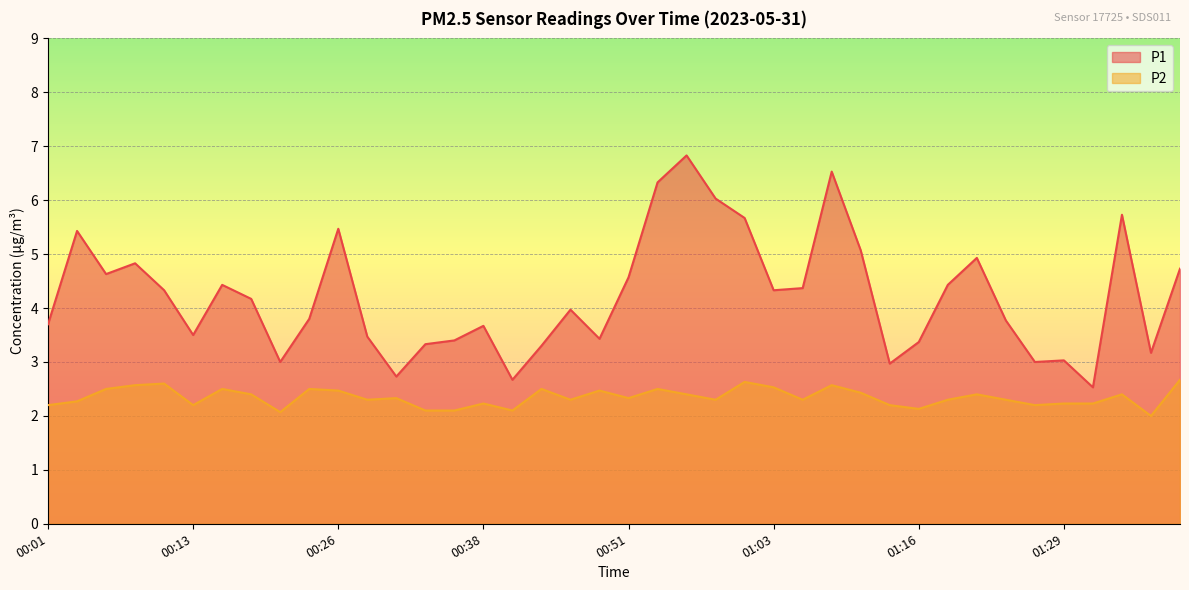

Between 00:33 and 01:08, which is larger?

01:08